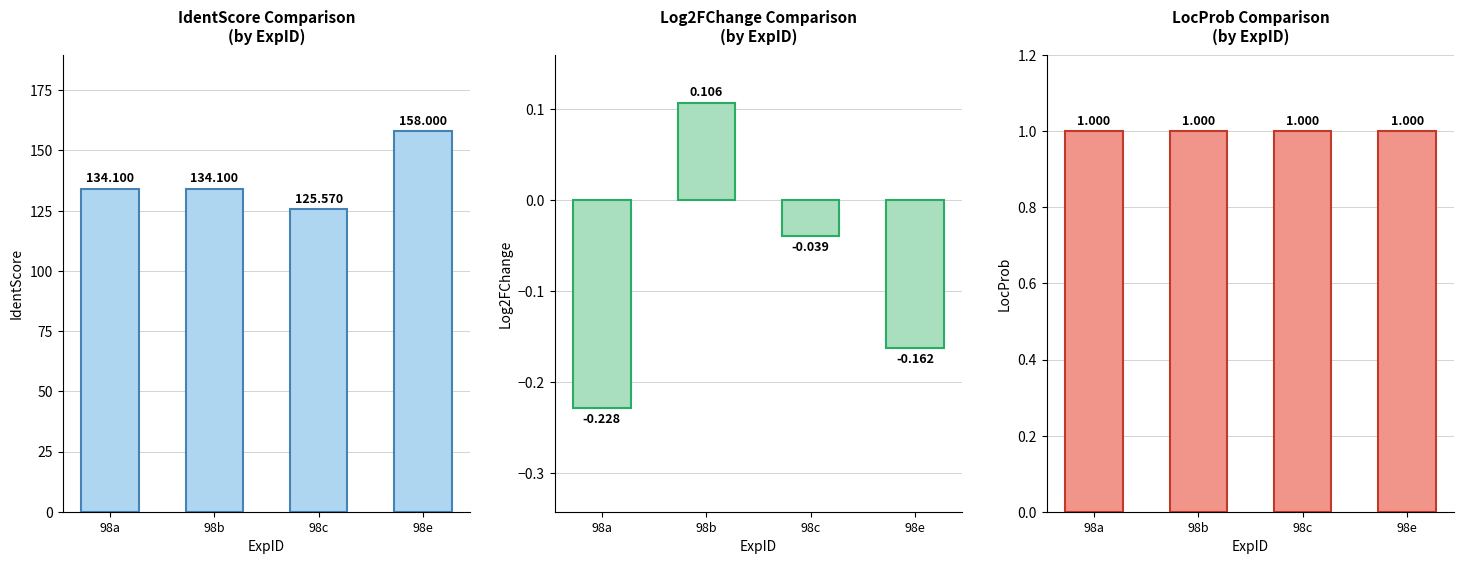

What are all the series names shown in the legend?

IdentScore, Log2FChange, LocProb